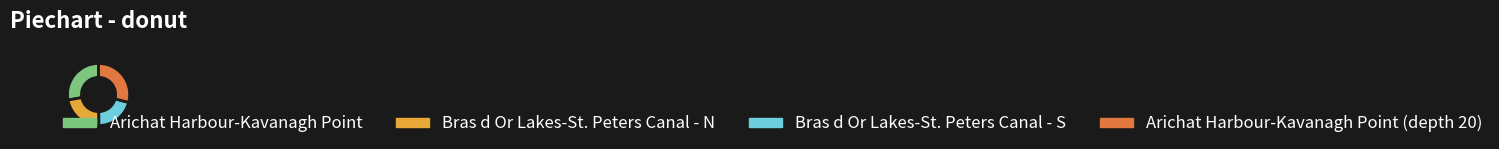

Is the sum of Arichat Harbour-Kavanagh Point (depth 20) and Bras d Or Lakes-St. Peters Canal - N greater than half?

Yes